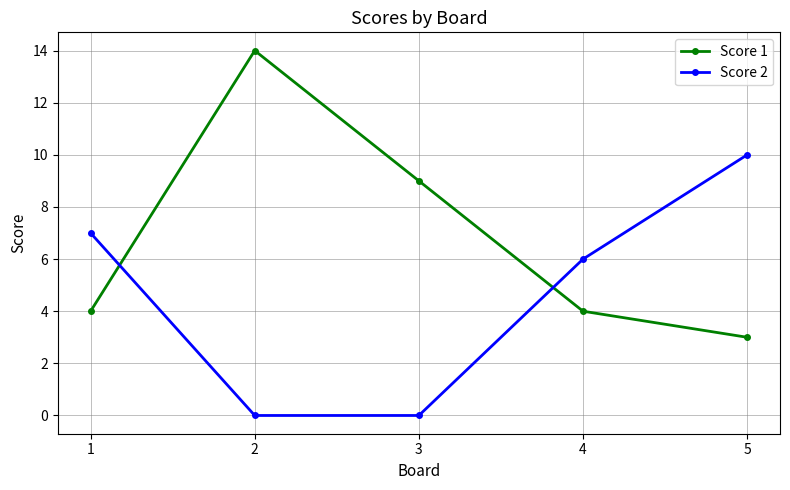

What is the difference between the Score 2 values at 5 and 4?

4